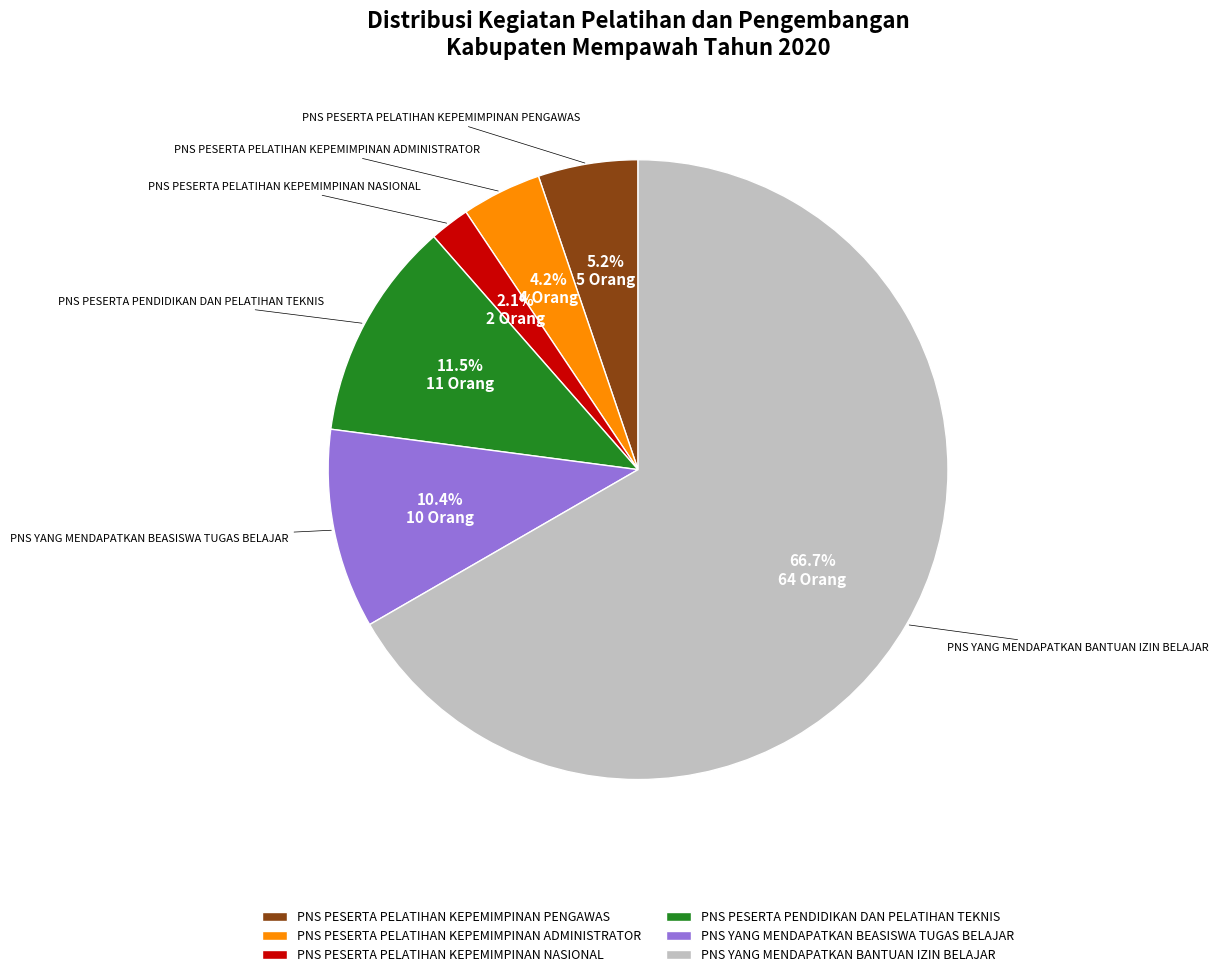

What is the total percentage of PNS PESERTA PELATIHAN KEPEMIMPINAN NASIONAL and PNS PESERTA PELATIHAN KEPEMIMPINAN PENGAWAS?

7.3%